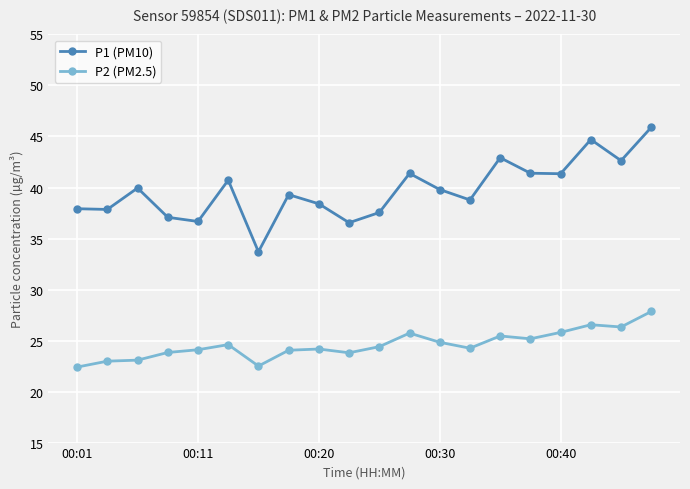

Which series has the largest range (max minus min)?

P1 (PM10)